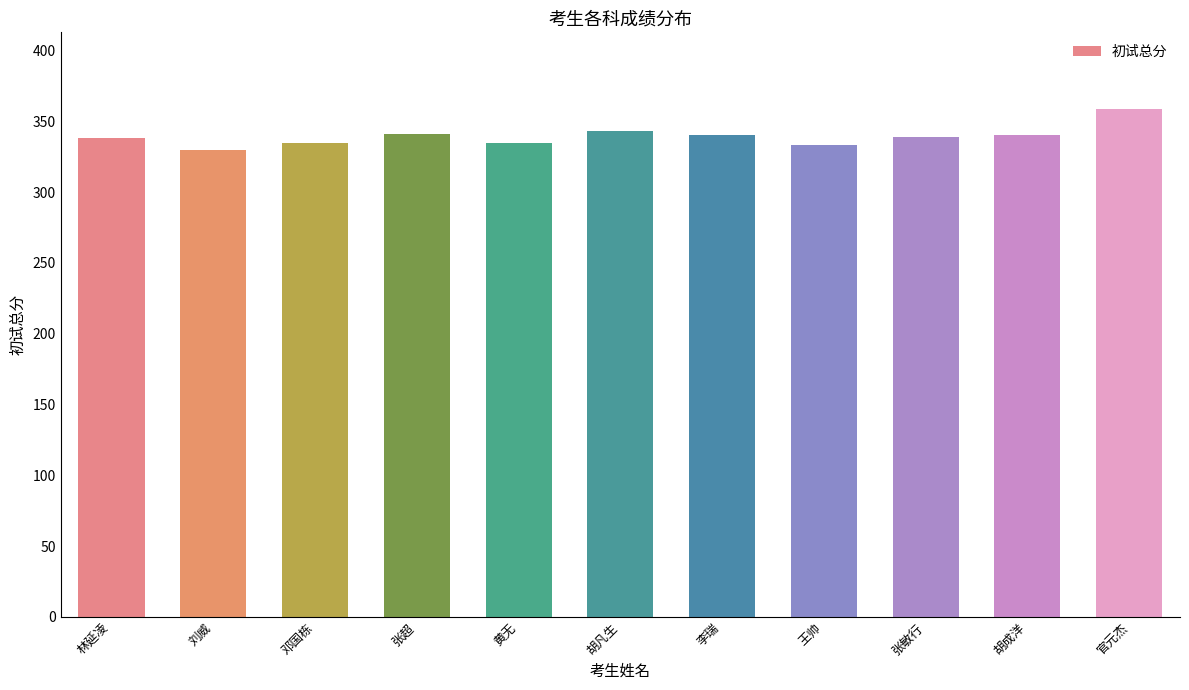

What is the value of the 10th bar from the left?

340